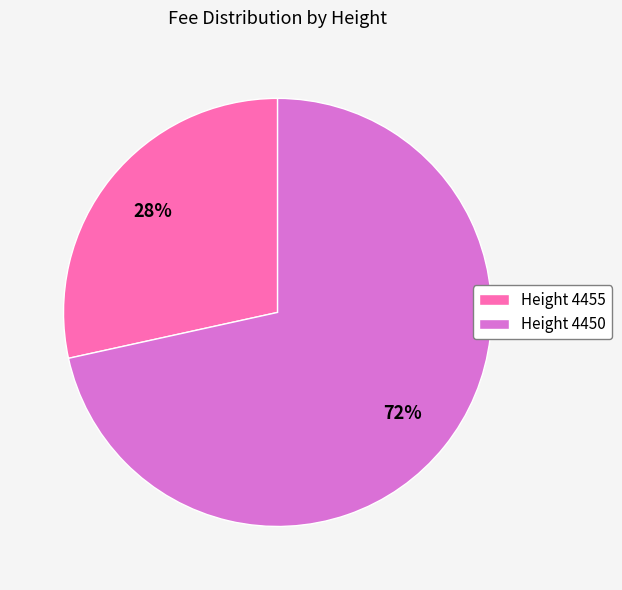

Is the sum of Height 4455 and Height 4450 greater than half?

Yes